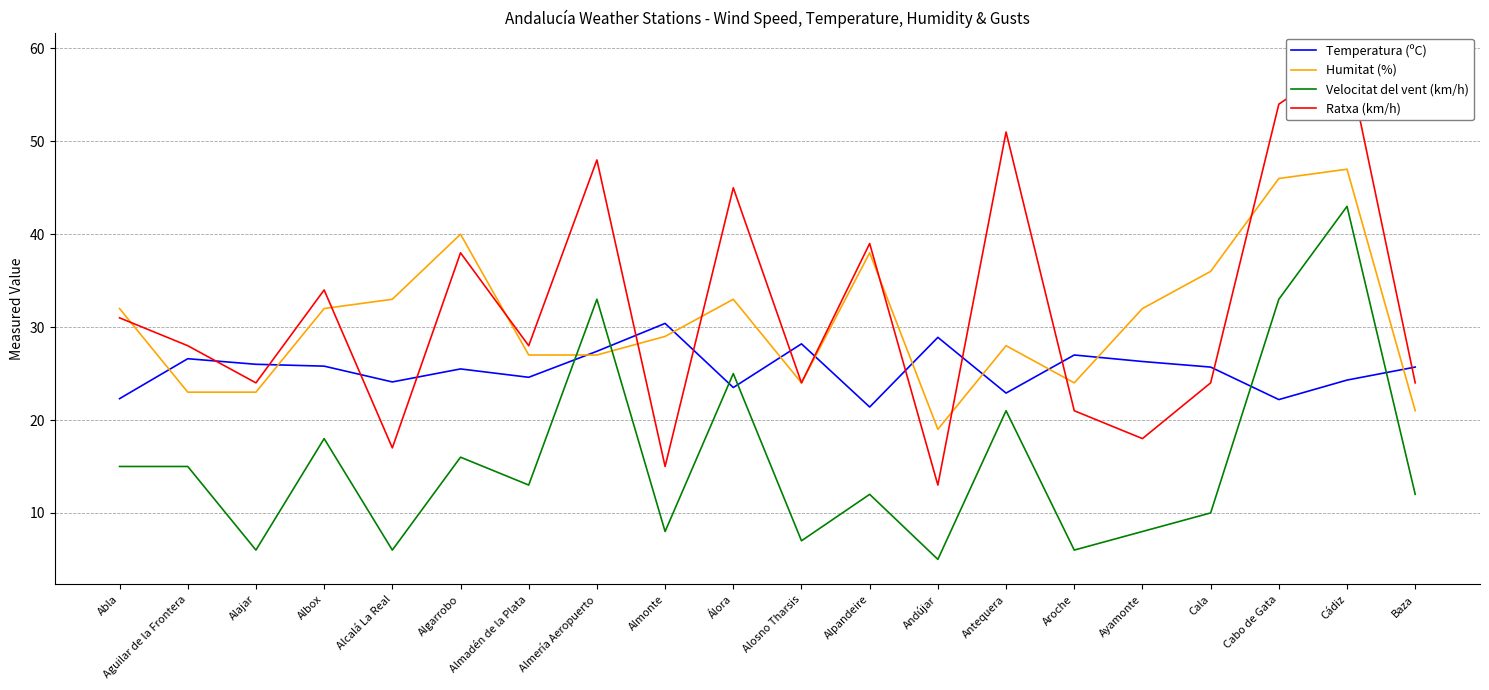

What value does the Ratxa (km/h) series have at Alajar?

24.0